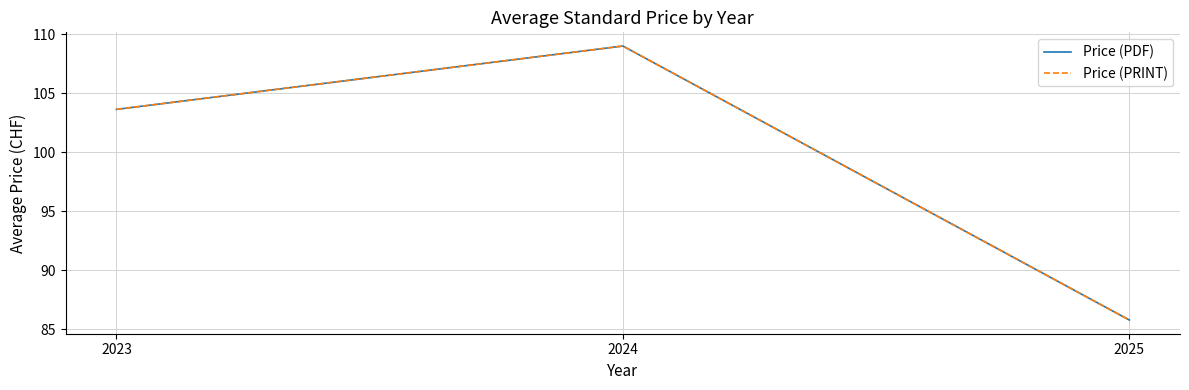

Is this an area chart (filled region under the line)?

No